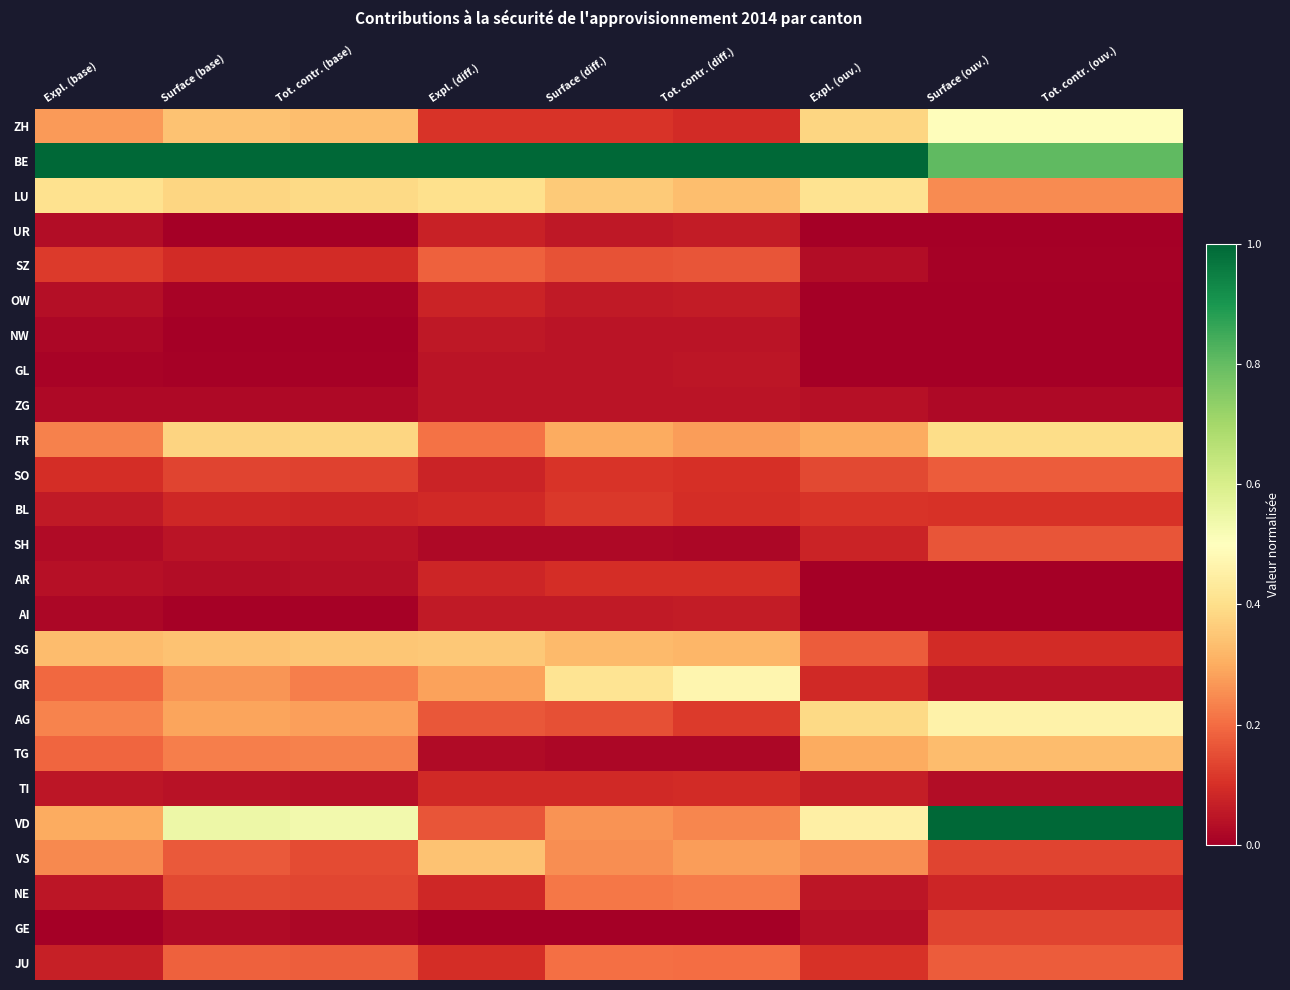

Which series has the largest range (max minus min)?

VD